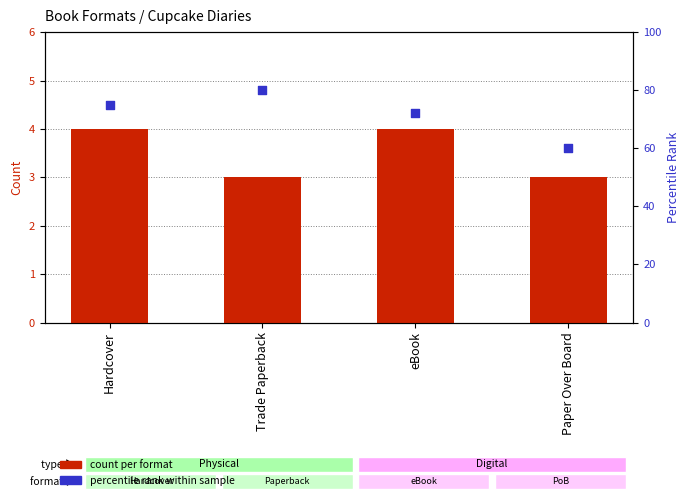

Which series has the largest total across all categories?

percentile rank within sample